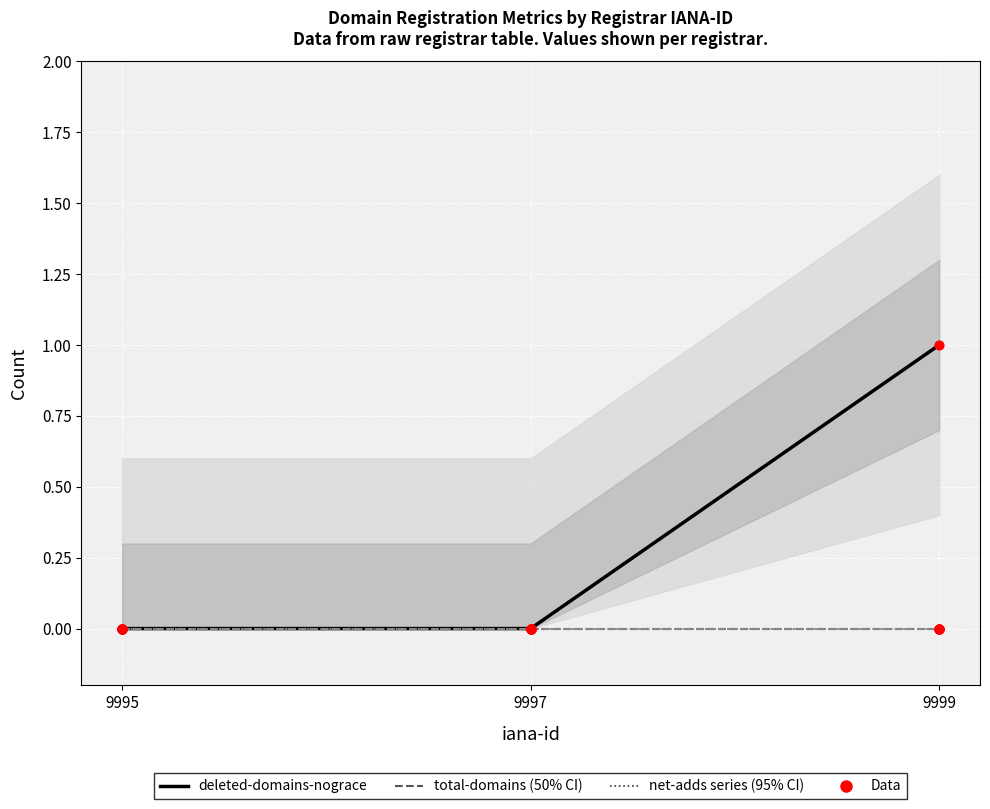

At how many categories does at least one series exceed 0?

1